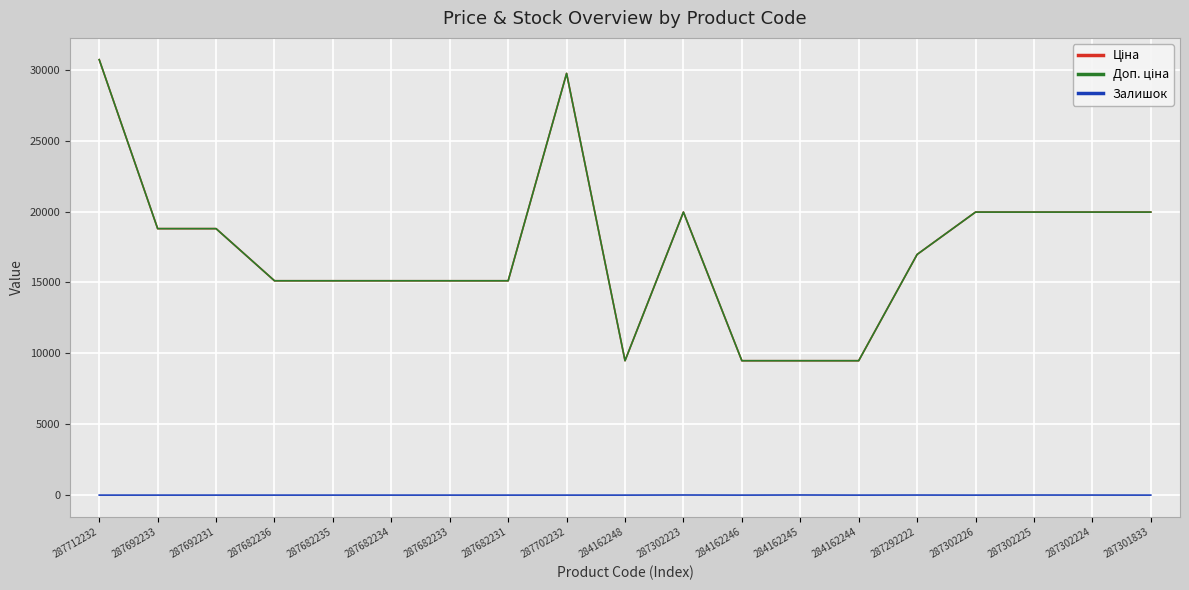

Reading left to right, what are all the values shown in this chart?

Ціна: 287712232=30717.1	287692233=18796.8	287692231=18796.8	287682236=15120.0	287682235=15120.0	287682234=15120.0	287682233=15120.0	287682231=15120.0	287702232=29747.2	284162248=9480.1	287302223=19964.2	284162246=9480.1	284162245=9480.1	284162244=9480.1	287292222=16976.3	287302226=19964.2	287302225=19964.2	287302224=19964.2	287301833=19964.2
Доп. ціна: 287712232=30717.1	287692233=18796.8	287692231=18796.8	287682236=15120.0	287682235=15120.0	287682234=15120.0	287682233=15120.0	287682231=15120.0	287702232=29747.2	284162248=9480.1	287302223=19964.2	284162246=9480.1	284162245=9480.1	284162244=9480.1	287292222=16976.3	287302226=19964.2	287302225=19964.2	287302224=19964.2	287301833=19964.2
Залишок: 287712232=0.0	287692233=0.0	287692231=0.0	287682236=0.0	287682235=0.0	287682234=0.0	287682233=0.0	287682231=0.0	287702232=0.0	284162248=0.0	287302223=7.0	284162246=0.0	284162245=8.0	284162244=0.0	287292222=4.0	287302226=0.0	287302225=5.0	287302224=3.0	287301833=0.0